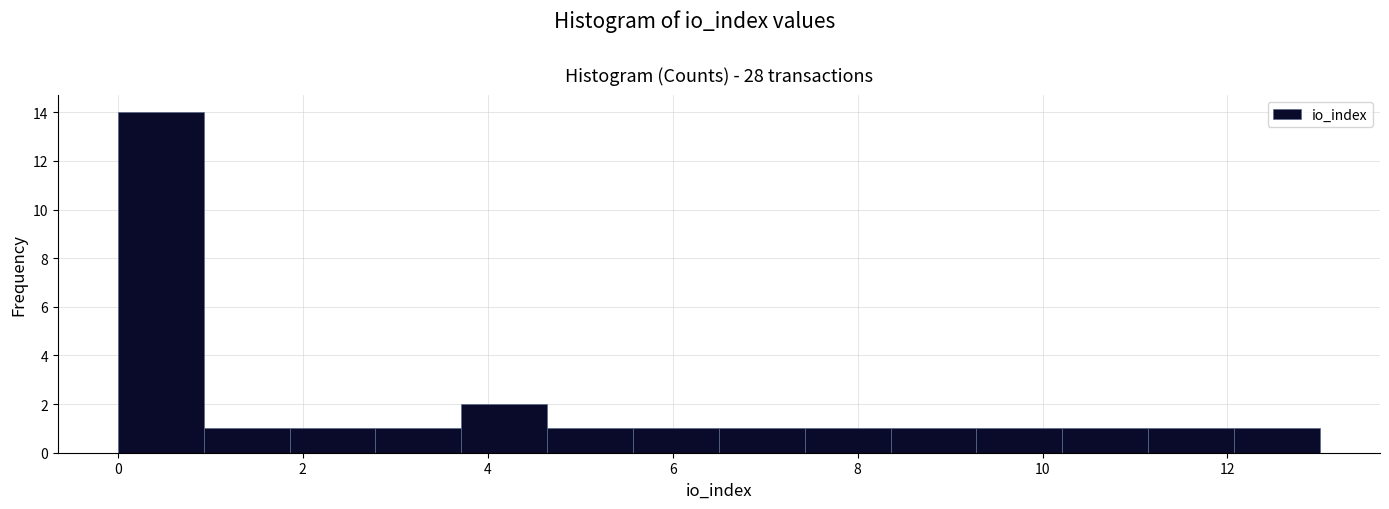

Which range on the x-axis has the tallest bar?

0.0 to 1.0